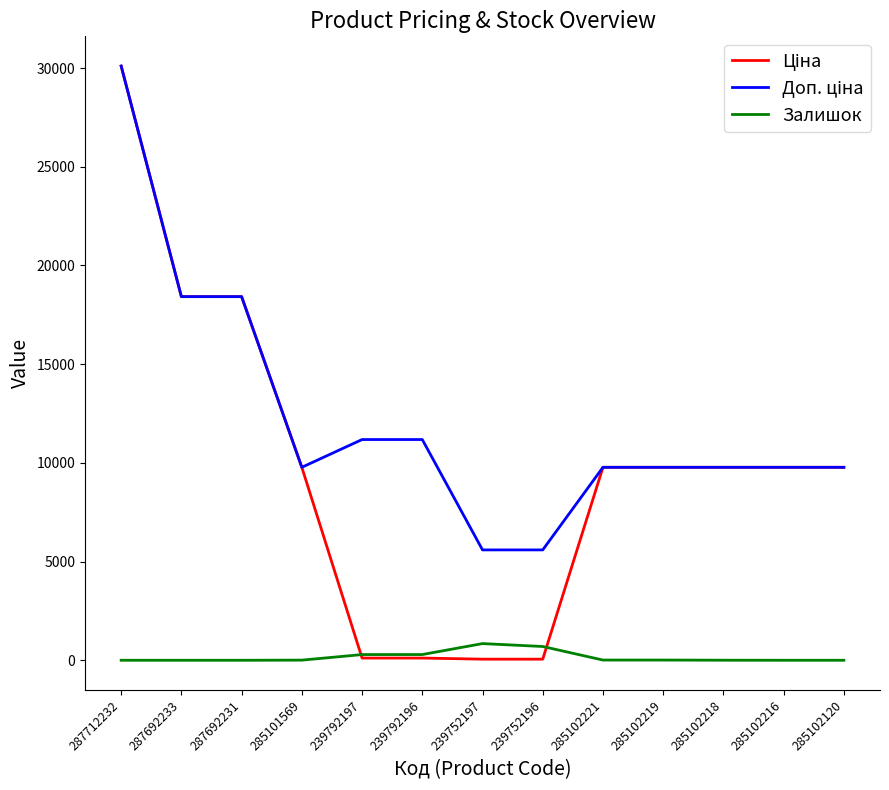

Is it true that Залишок equals 3.0 at 285102218?

True